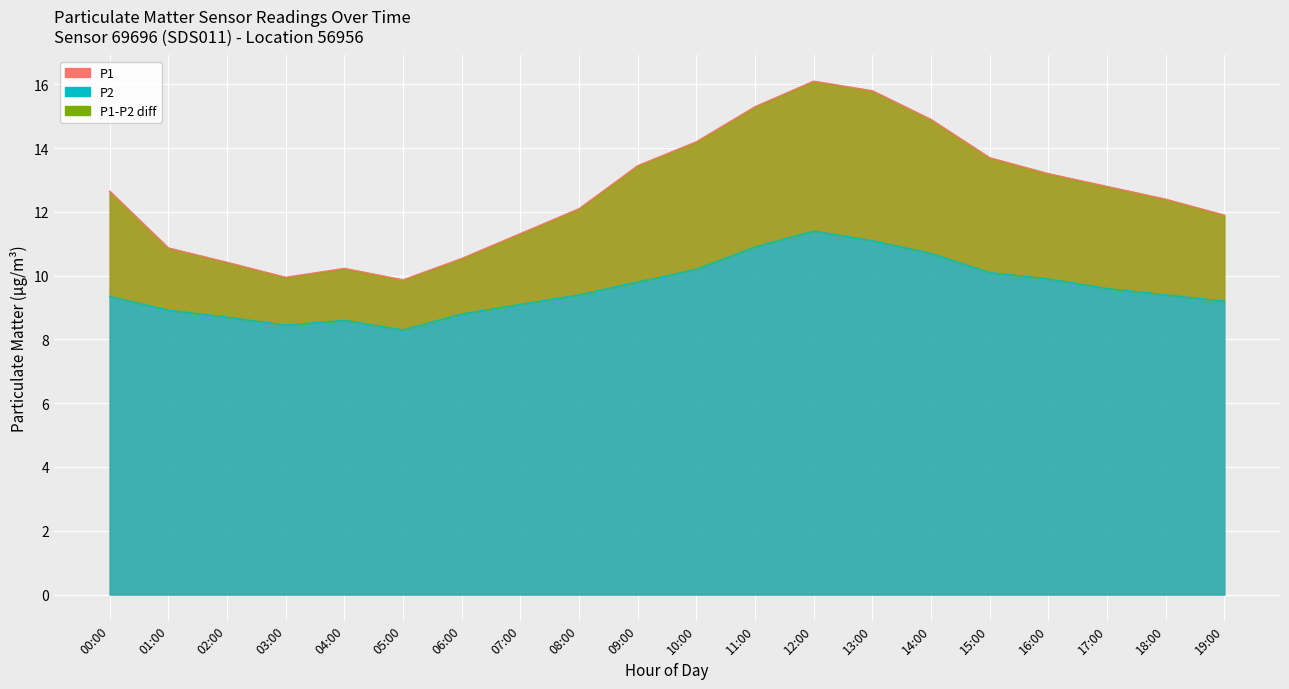

Reading right to left, list all the values displayed in this chart.

P1: 19:00=11.9	18:00=12.4	17:00=12.8	16:00=13.2	15:00=13.7	14:00=14.9	13:00=15.8	12:00=16.1	11:00=15.3	10:00=14.2	09:00=13.4	08:00=12.1	07:00=11.3	06:00=10.5	05:00=9.9	04:00=10.2	03:00=9.9	02:00=10.4	01:00=10.9	00:00=12.7
P2: 19:00=9.2	18:00=9.4	17:00=9.6	16:00=9.9	15:00=10.1	14:00=10.7	13:00=11.1	12:00=11.4	11:00=10.9	10:00=10.2	09:00=9.8	08:00=9.4	07:00=9.1	06:00=8.8	05:00=8.3	04:00=8.6	03:00=8.4	02:00=8.7	01:00=8.9	00:00=9.3